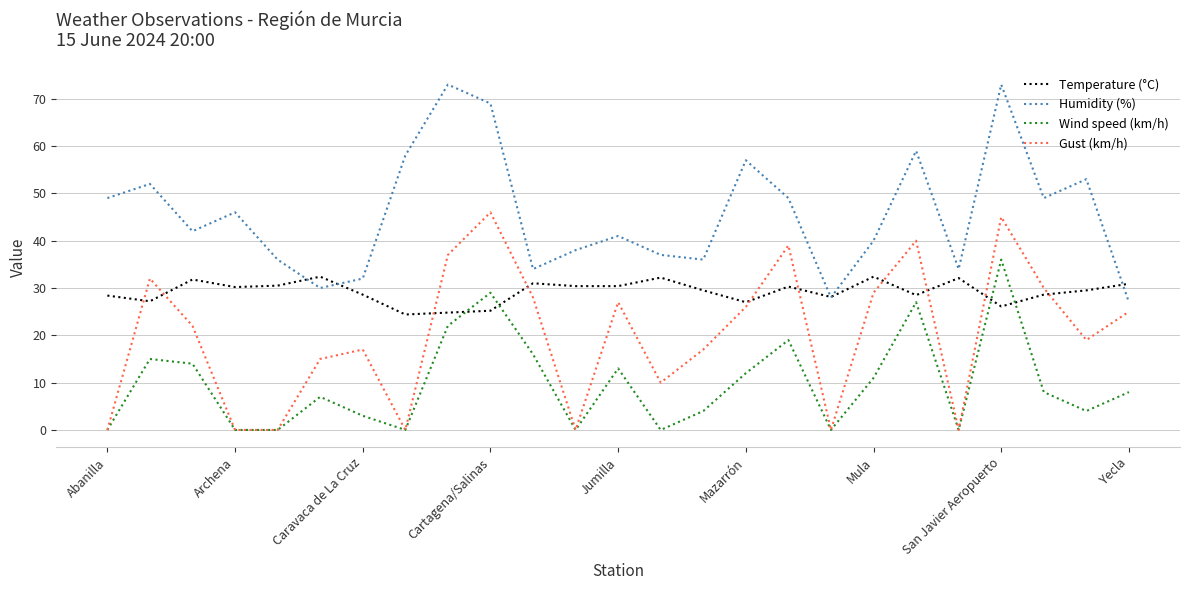

List the series in order of their overall mean, highest first.

Humidity (%), Temperature (°C), Gust (km/h), Wind speed (km/h)